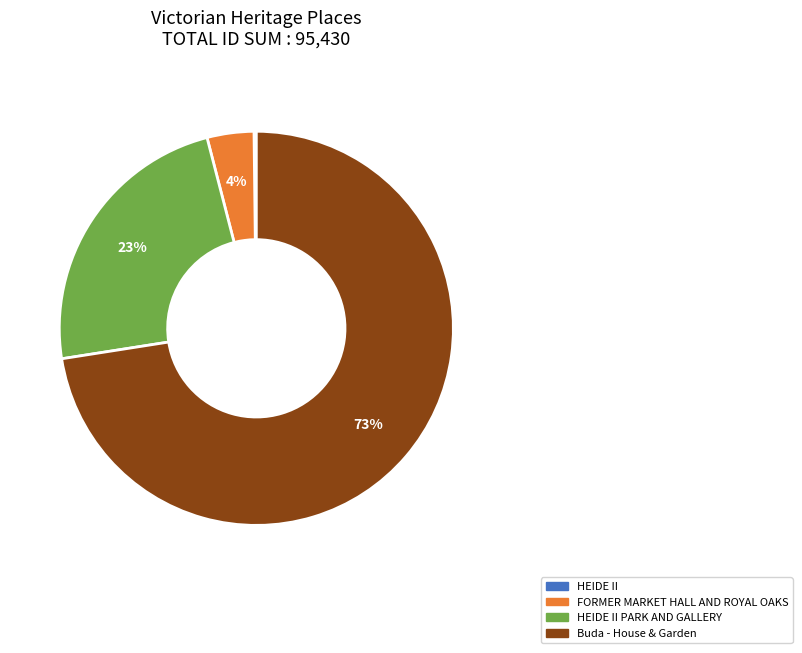

To the nearest percent, what is the average slice percentage?

25%